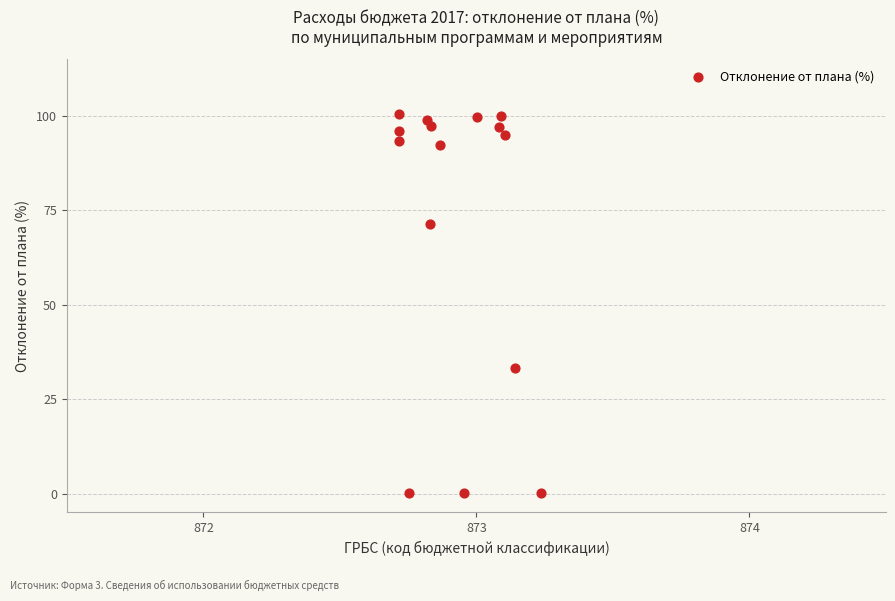

What is the range of Y values (max minus min)?

100.5